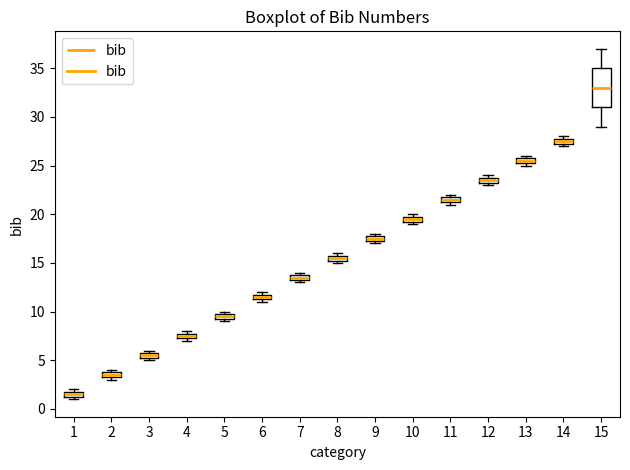

Which box has the lowest median line?

1